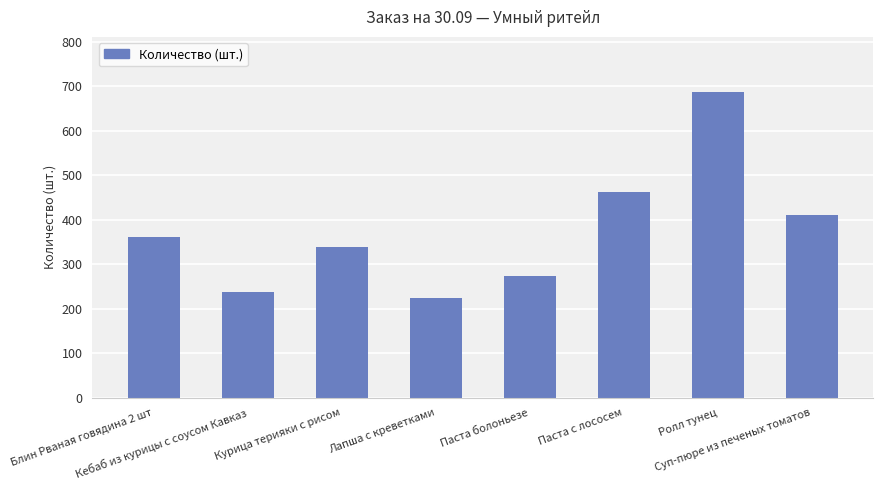

Is it true that the value at Курица терияки с рисом is 338?

True